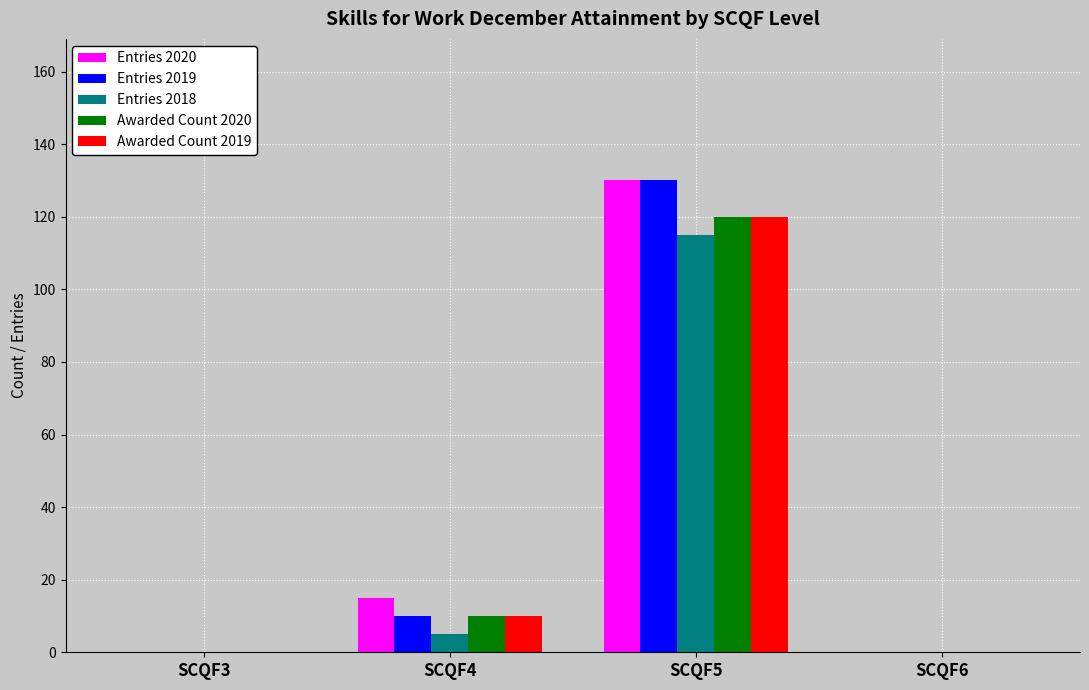

At which category does the chart reach its peak across all series?

SCQF5